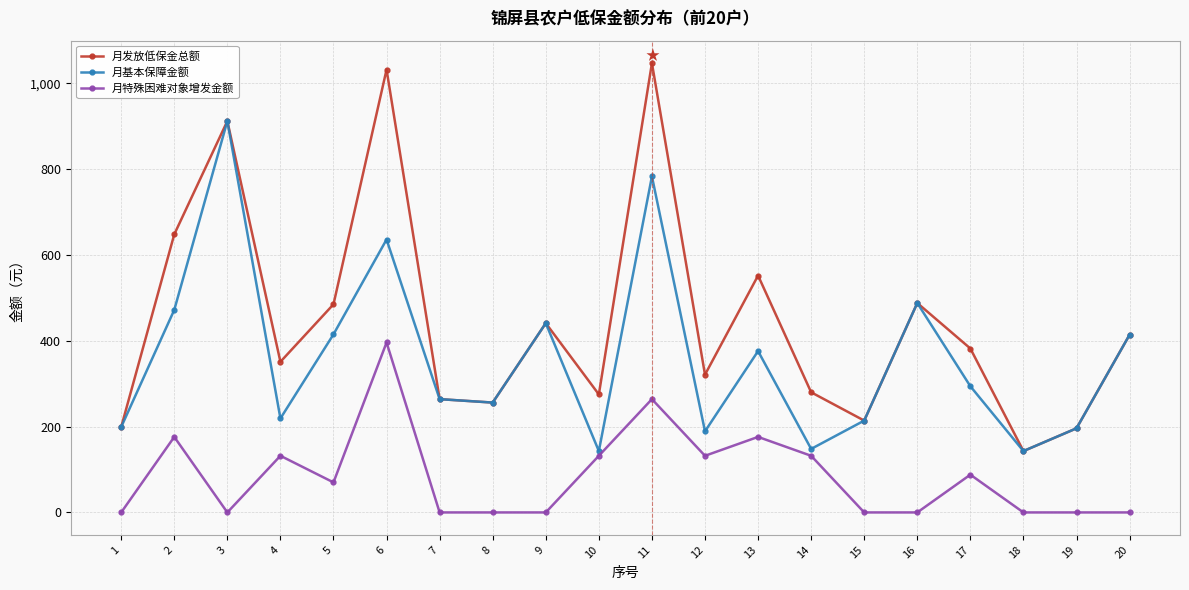

At which category does the chart reach its peak across all series?

11